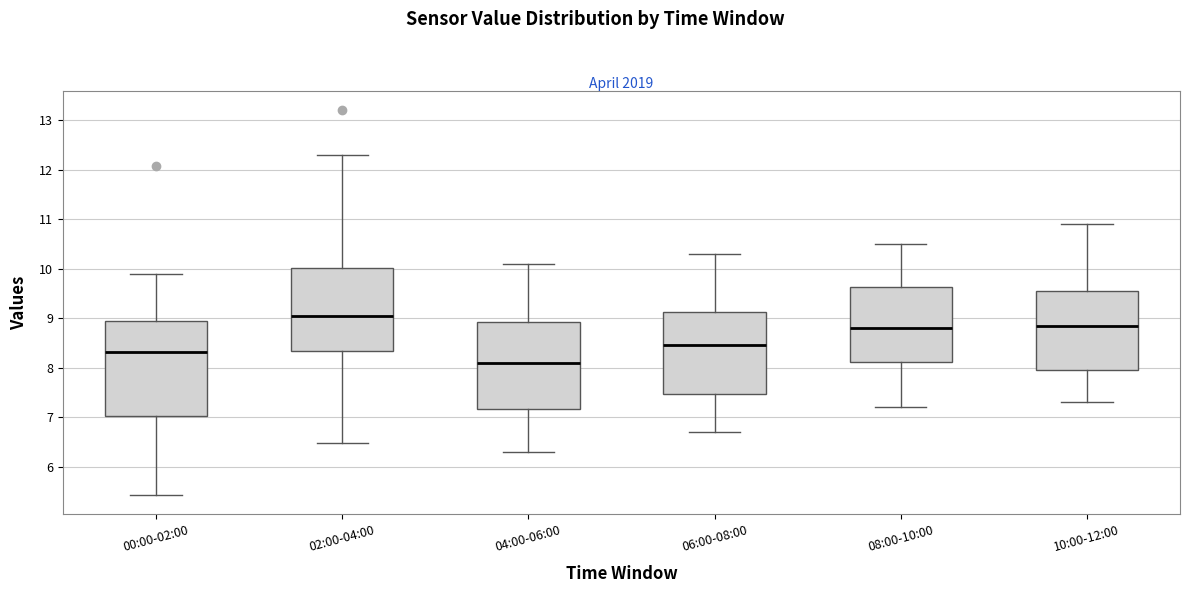

Where does the lower whisker of the box for 06:00-08:00 end on the y-axis? The values are not printed on the chart, so give them approximately, as read against the axis.

6.7